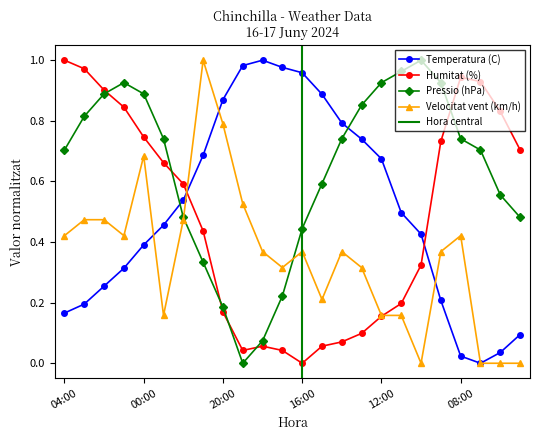

Is the value of Humitat (%) at 00:00 greater than the value of Velocitat vent (km/h) at 00:00?

Yes